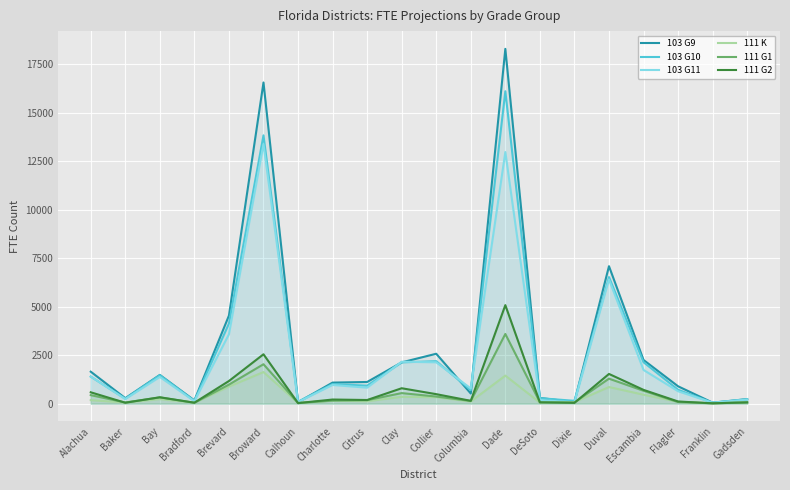

Where is the first local minimum for 111 G2?

Baker